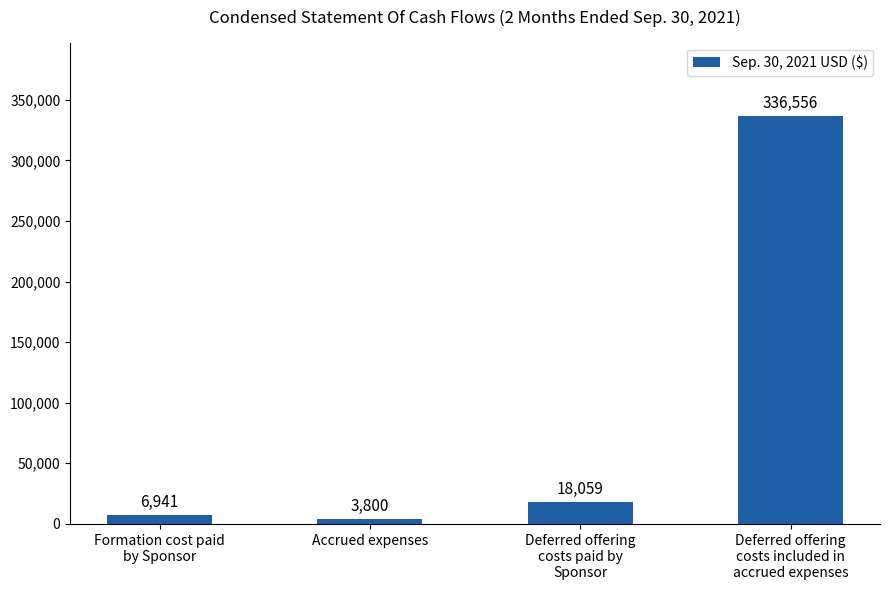

What is the maximum value shown in the chart?

336556